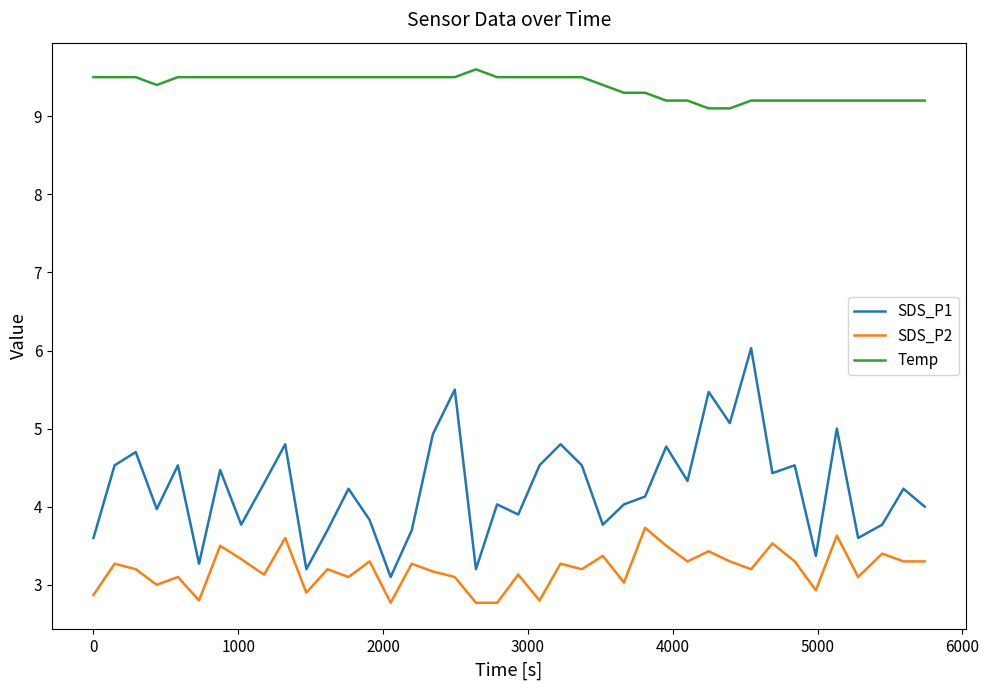

List the series in order of their overall mean, lowest first.

SDS_P2, SDS_P1, Temp